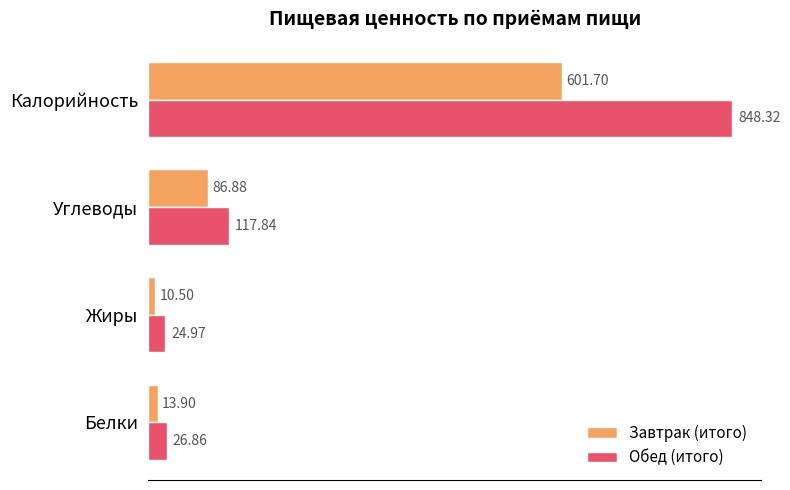

Which series has the largest range (max minus min)?

Обед (итого)